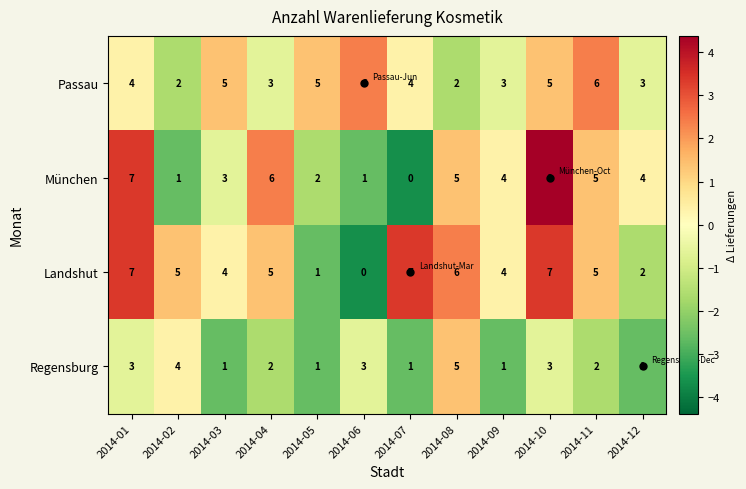

At which label does München first exceed 4?

2014-01